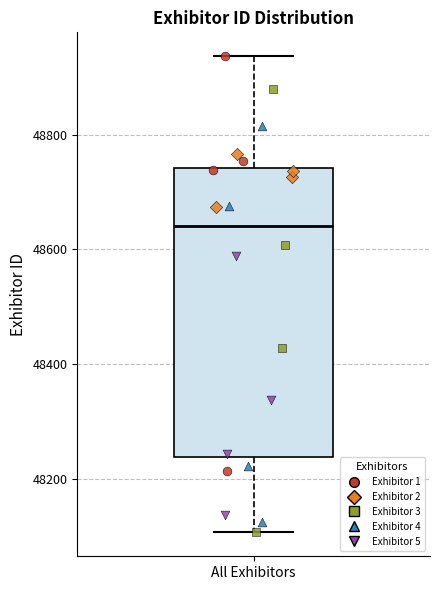

Where does the lower whisker of the box for All Exhibitors end on the y-axis? The values are not printed on the chart, so give them approximately, as read against the axis.

48100